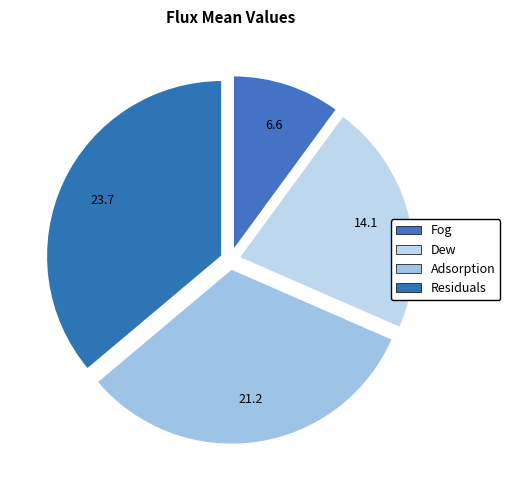

How many slices are in this pie chart?

4